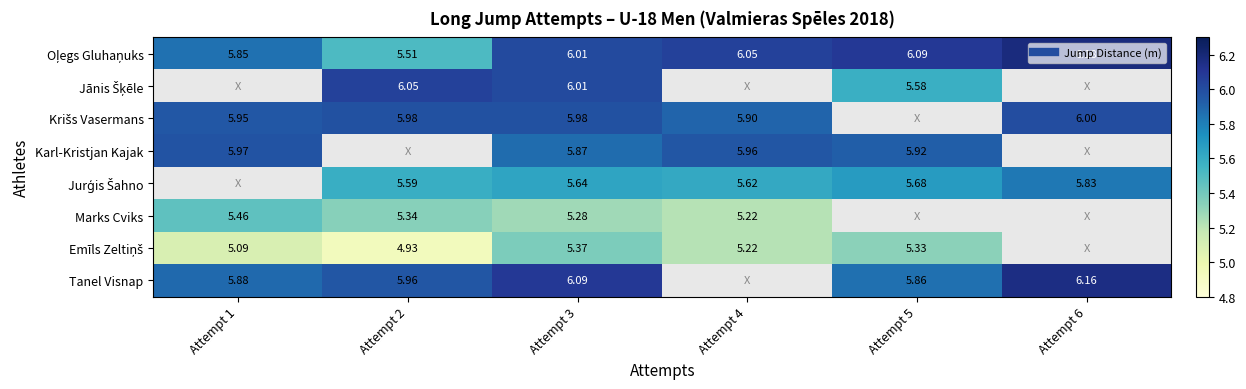

Between Attempt 5 and Attempt 2, which is larger?

Attempt 5